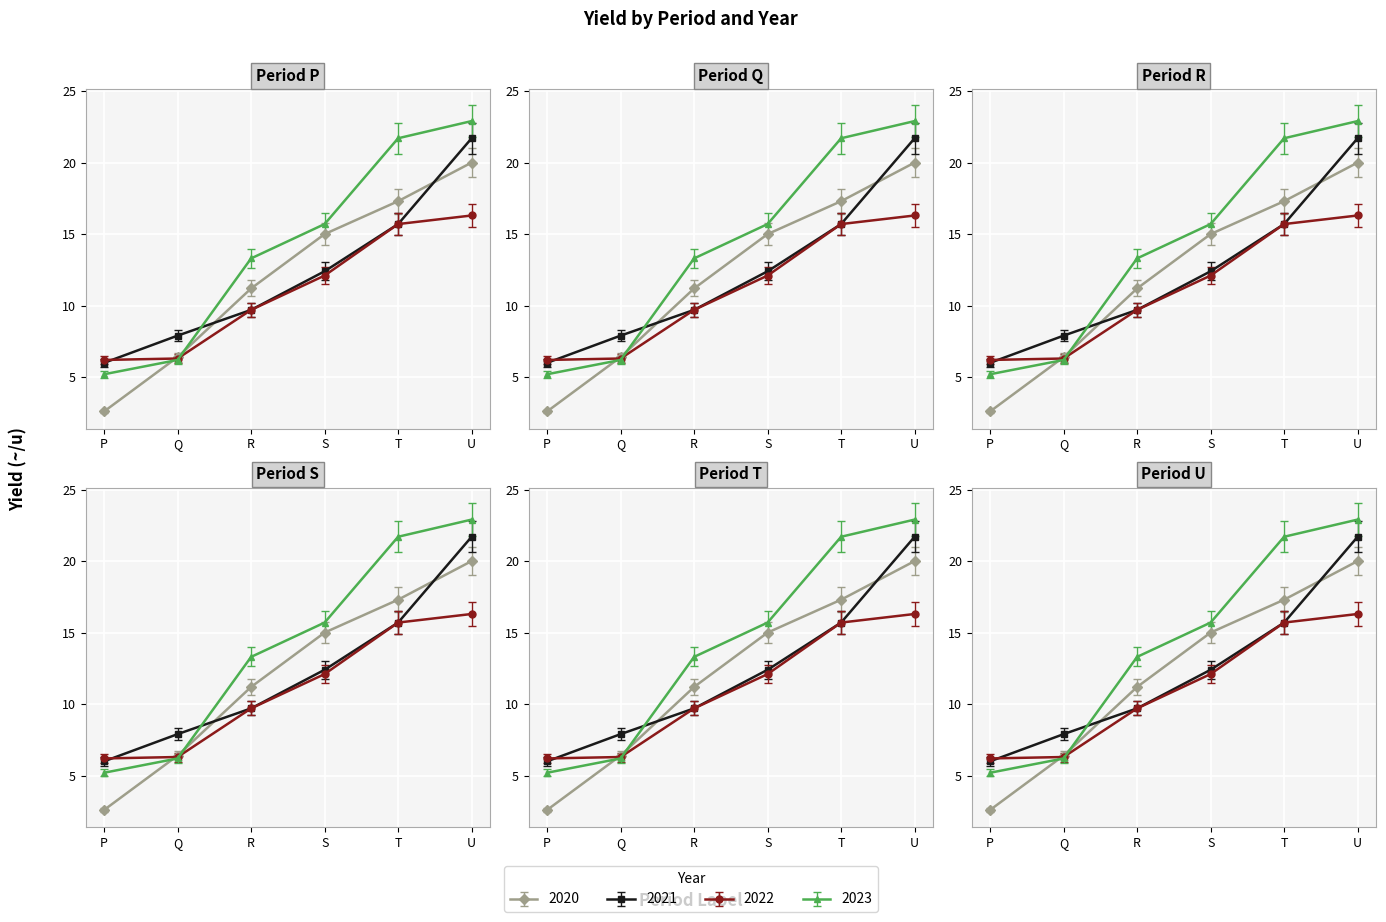

After their last crossing, which series has the higher values: 2022 or 2020?

2020